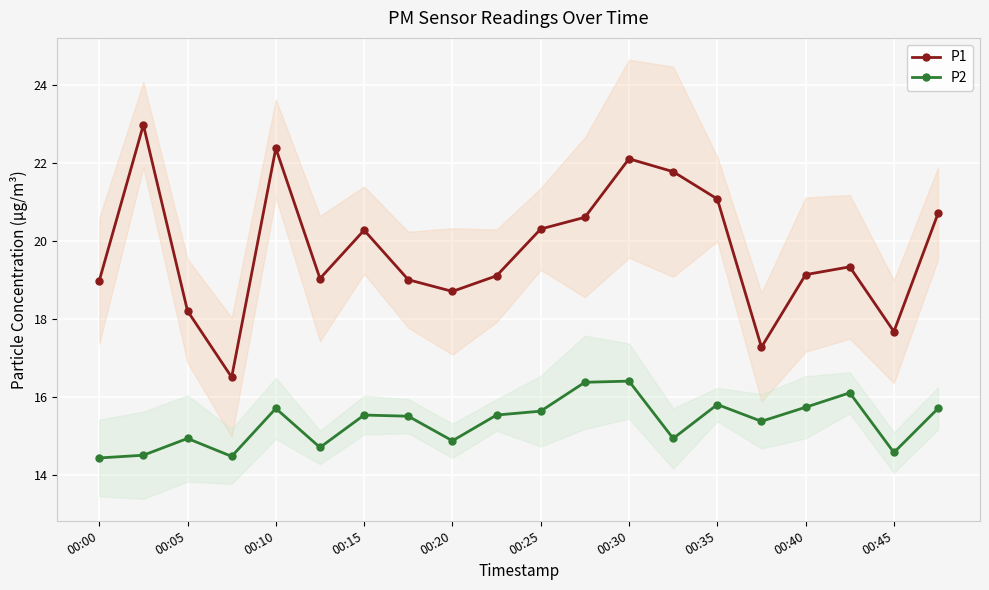

The value of P1 at 19 is 20.7. True or false?

True